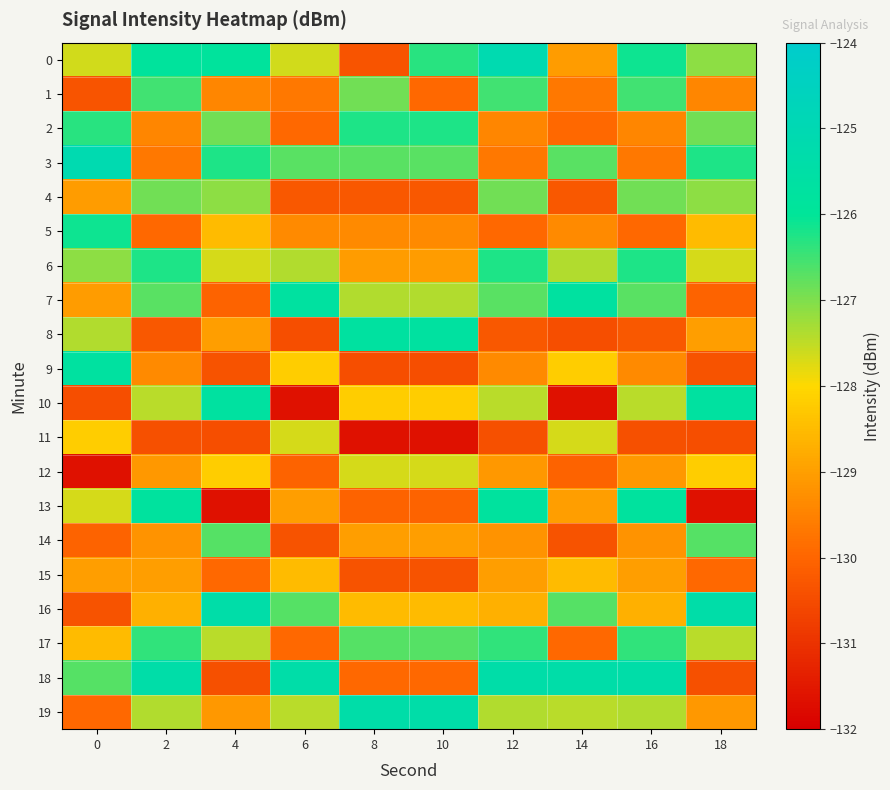

Reading left to right, transcribe all the data shown in this chart.

0: 0=-127.6	2=-125.9	4=-125.9	6=-127.6	8=-130.3	10=-126.3	12=-125.1	14=-129.0	16=-126.1	18=-127.1
1: 0=-130.3	2=-126.5	4=-129.4	6=-129.7	8=-126.9	10=-130.0	12=-126.5	14=-129.7	16=-126.5	18=-129.4
2: 0=-126.3	2=-129.4	4=-126.9	6=-130.0	8=-126.2	10=-126.2	12=-129.4	14=-130.0	16=-129.4	18=-126.9
3: 0=-125.1	2=-129.7	4=-126.2	6=-126.7	8=-126.7	10=-126.7	12=-129.7	14=-126.7	16=-129.7	18=-126.2
4: 0=-129.0	2=-126.9	4=-127.1	6=-130.3	8=-130.3	10=-130.3	12=-126.9	14=-130.3	16=-126.9	18=-127.1
5: 0=-126.1	2=-130.0	4=-128.5	6=-129.4	8=-129.4	10=-129.4	12=-130.0	14=-129.4	16=-130.0	18=-128.5
6: 0=-127.1	2=-126.2	4=-127.7	6=-127.4	8=-129.0	10=-129.0	12=-126.2	14=-127.4	16=-126.2	18=-127.7
7: 0=-129.0	2=-126.7	4=-130.1	6=-125.7	8=-127.4	10=-127.4	12=-126.7	14=-125.7	16=-126.7	18=-130.1
8: 0=-127.4	2=-130.3	4=-129.0	6=-130.4	8=-125.7	10=-125.7	12=-130.3	14=-130.4	16=-130.3	18=-129.0
9: 0=-125.7	2=-129.4	4=-130.4	6=-128.2	8=-130.4	10=-130.4	12=-129.4	14=-128.2	16=-129.4	18=-130.4
10: 0=-130.4	2=-127.5	4=-125.7	6=-131.6	8=-128.2	10=-128.2	12=-127.5	14=-131.6	16=-127.5	18=-125.7
11: 0=-128.2	2=-130.4	4=-130.4	6=-127.7	8=-131.6	10=-131.6	12=-130.4	14=-127.7	16=-130.4	18=-130.4
12: 0=-131.6	2=-129.1	4=-128.2	6=-130.1	8=-127.7	10=-127.7	12=-129.1	14=-130.1	16=-129.1	18=-128.2
13: 0=-127.7	2=-125.8	4=-131.6	6=-129.0	8=-130.1	10=-130.1	12=-125.8	14=-129.0	16=-125.8	18=-131.6
14: 0=-130.1	2=-129.2	4=-126.7	6=-130.4	8=-129.0	10=-129.0	12=-129.2	14=-130.4	16=-129.2	18=-126.7
15: 0=-129.0	2=-129.0	4=-129.9	6=-128.5	8=-130.4	10=-130.4	12=-129.0	14=-128.5	16=-129.0	18=-129.9
16: 0=-130.4	2=-128.7	4=-125.4	6=-126.7	8=-128.5	10=-128.5	12=-128.7	14=-126.7	16=-128.7	18=-125.4
17: 0=-128.5	2=-126.4	4=-127.5	6=-129.9	8=-126.7	10=-126.7	12=-126.4	14=-129.9	16=-126.4	18=-127.5
18: 0=-126.7	2=-125.4	4=-130.4	6=-125.4	8=-129.9	10=-129.9	12=-125.4	14=-125.4	16=-125.4	18=-130.4
19: 0=-129.9	2=-127.4	4=-129.1	6=-127.5	8=-125.4	10=-125.4	12=-127.4	14=-127.5	16=-127.4	18=-129.1